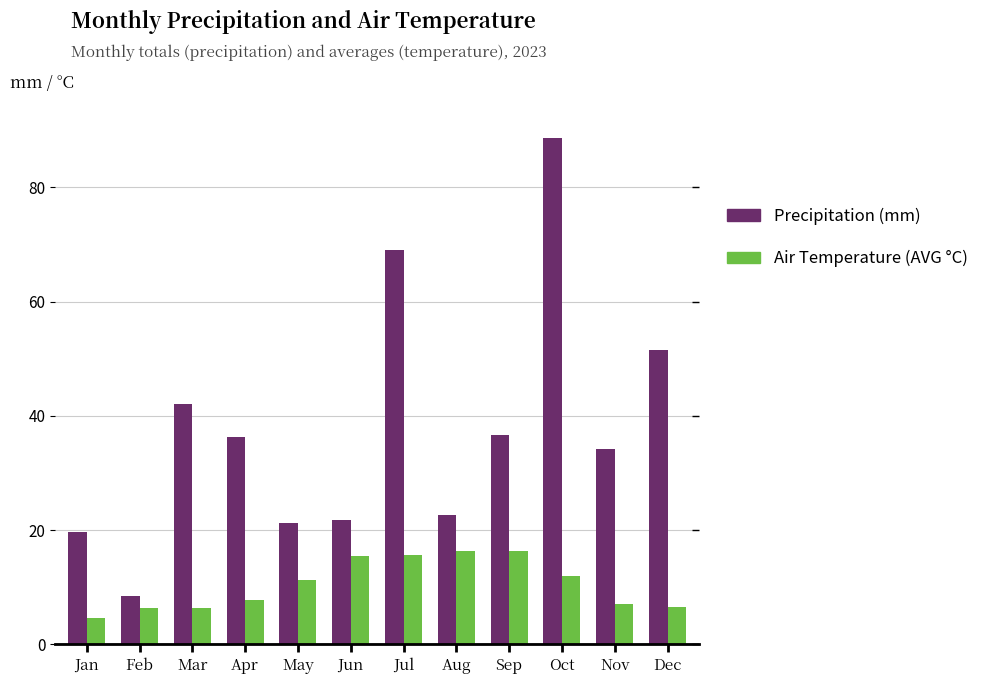

What is the sum of the Precipitation (mm) values at Nov and Jul?

103.3